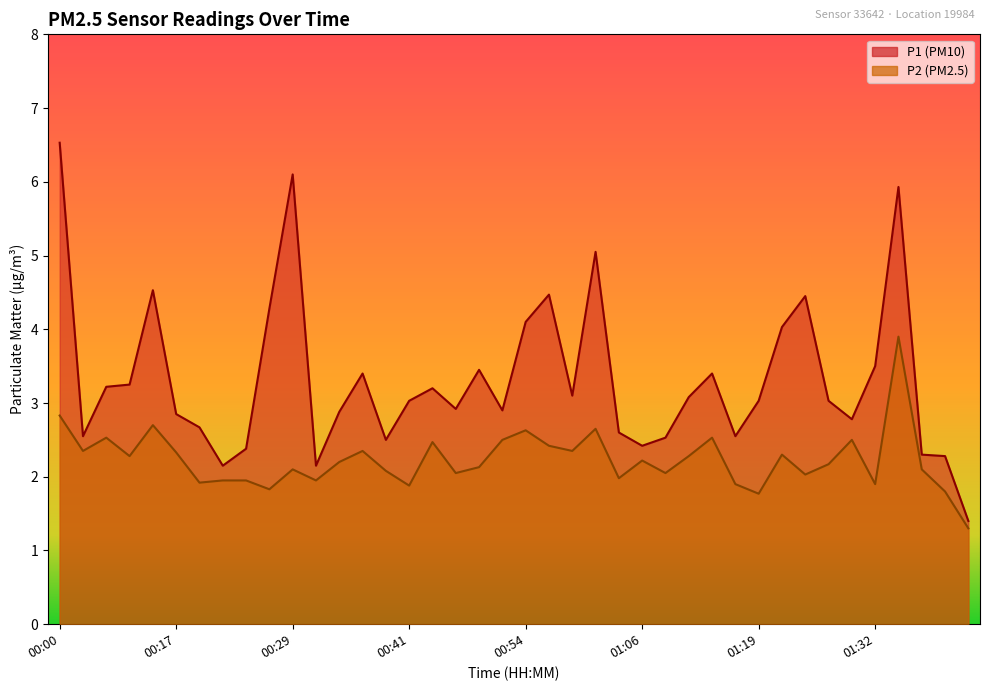

Where is the first local minimum for P2?

00:03